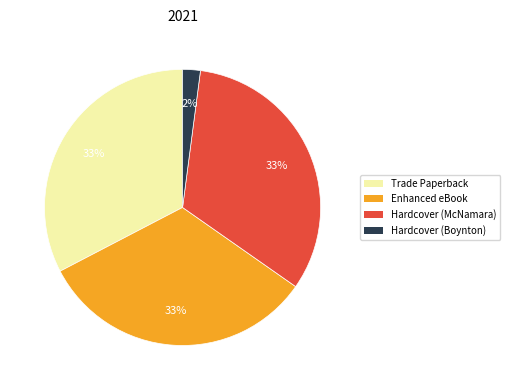

Is the sum of Enhanced eBook and Trade Paperback greater than half?

Yes